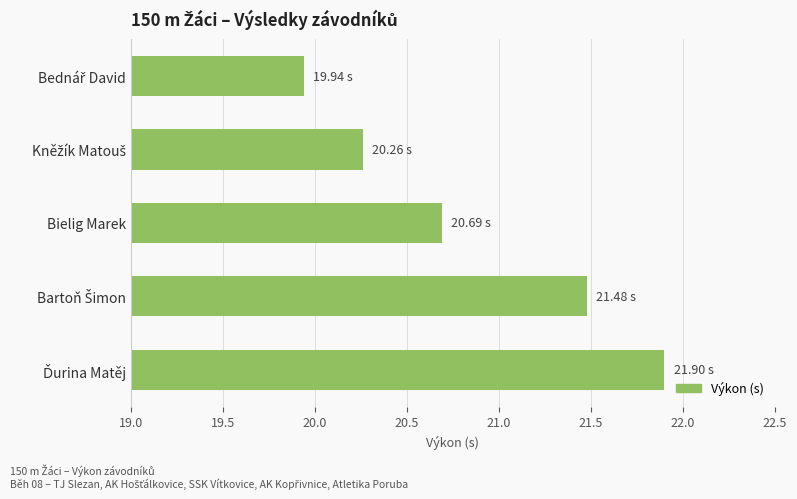

What is the average value?

20.9